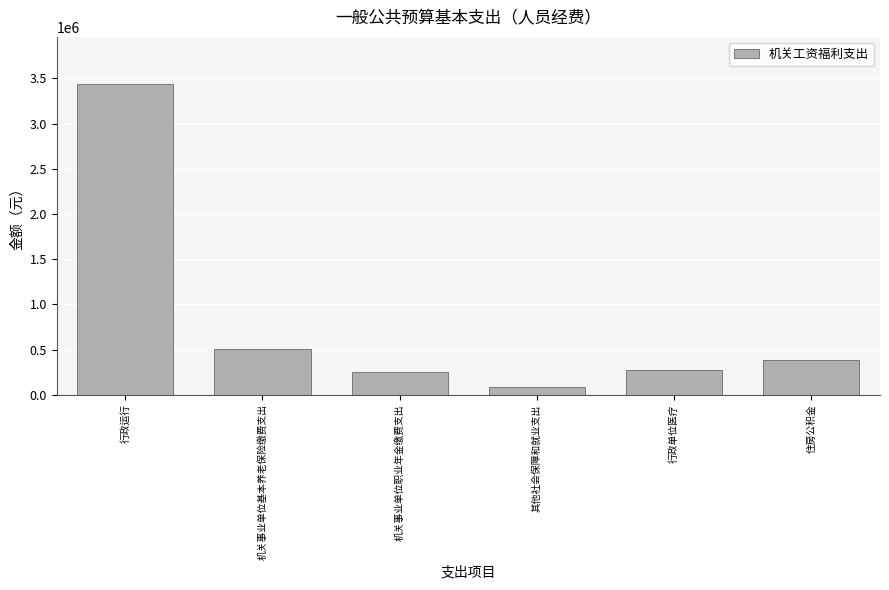

How many distinct data groups are displayed?

1